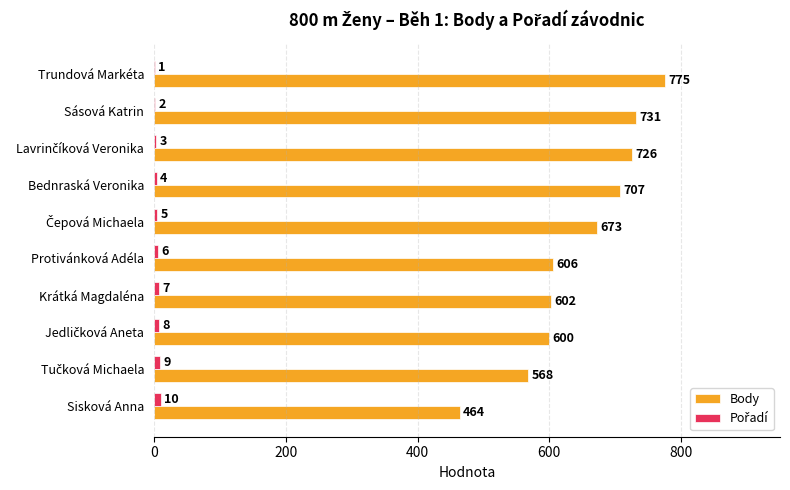

At which category does the chart reach its peak across all series?

Trundová Markéta